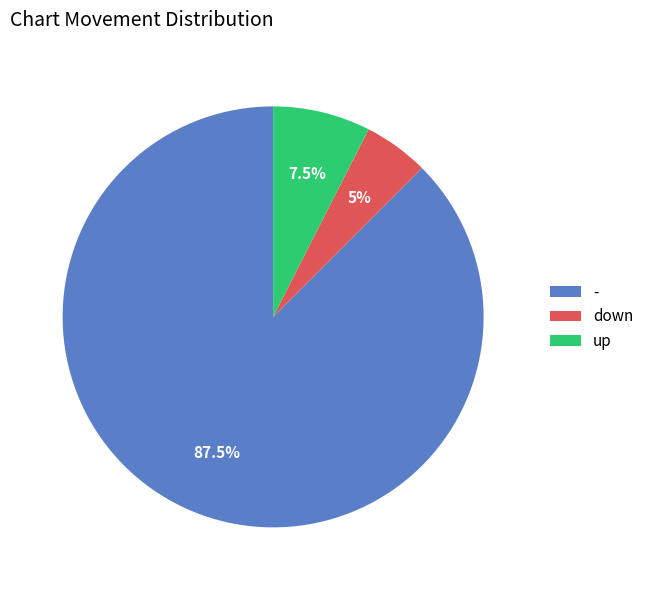

The - slice represents 55% of the pie. True or false?

False